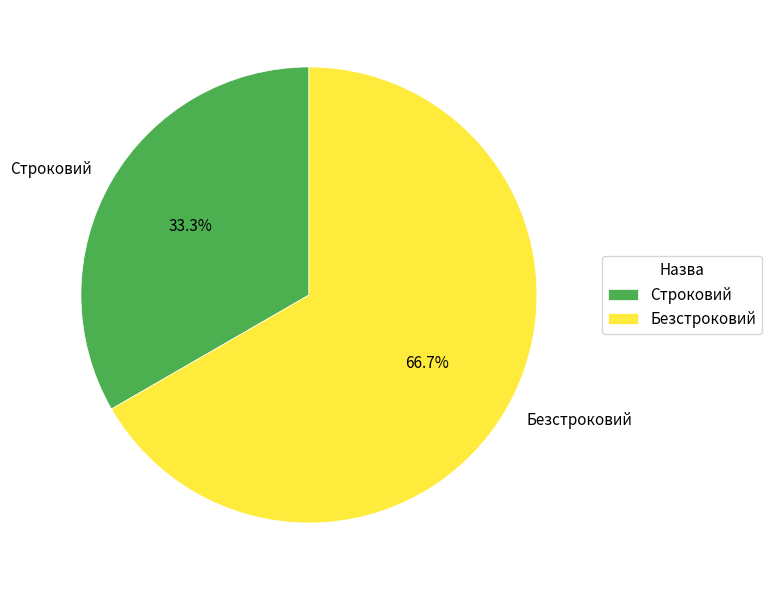

What portion of the pie excludes Строковий?

66.7%